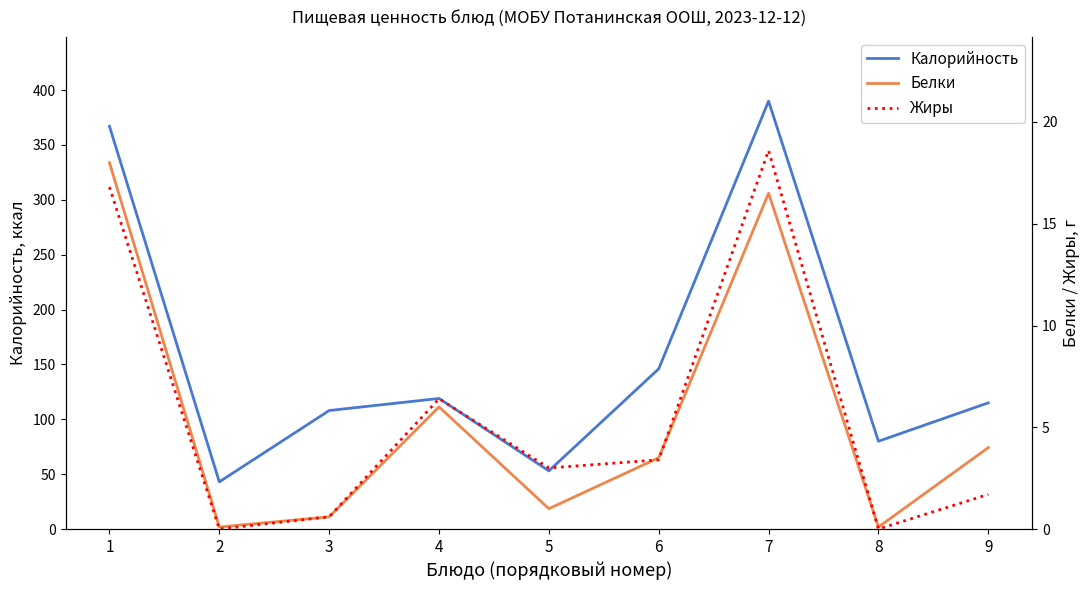

Is it true that Белки equals 3.8 at 4?

False